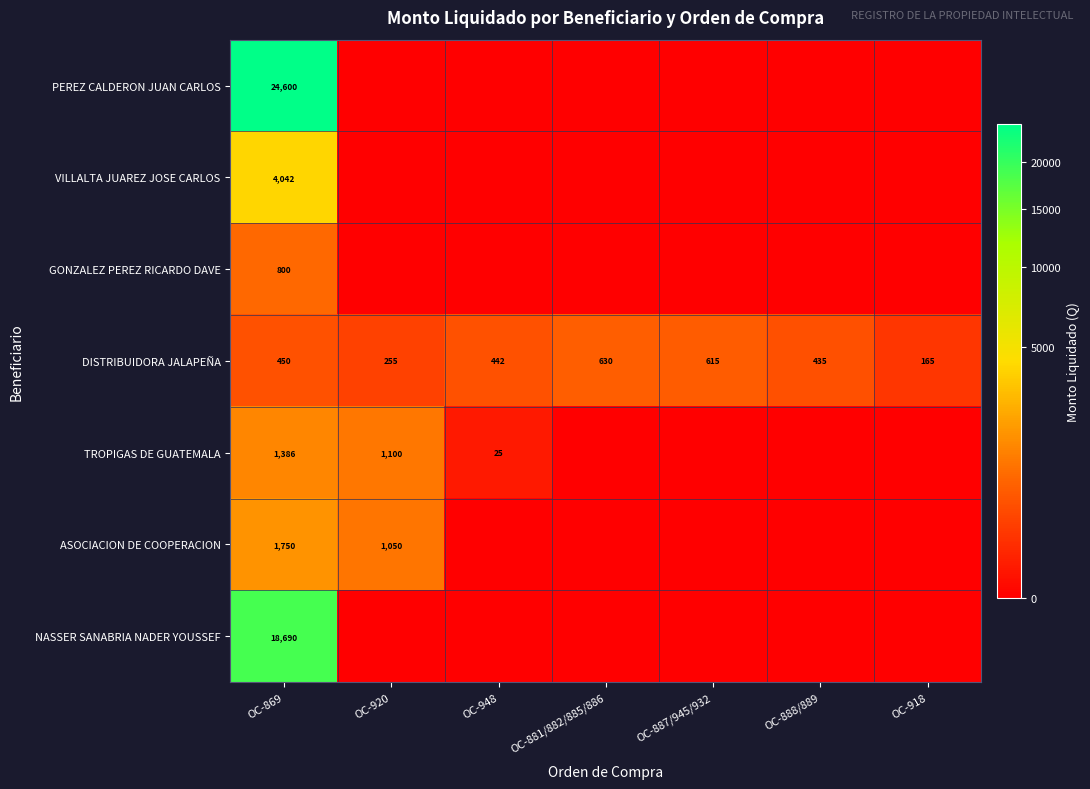

What is the difference between the maximum and minimum values in the DISTRIBUIDORA JALAPEÑA series?

465